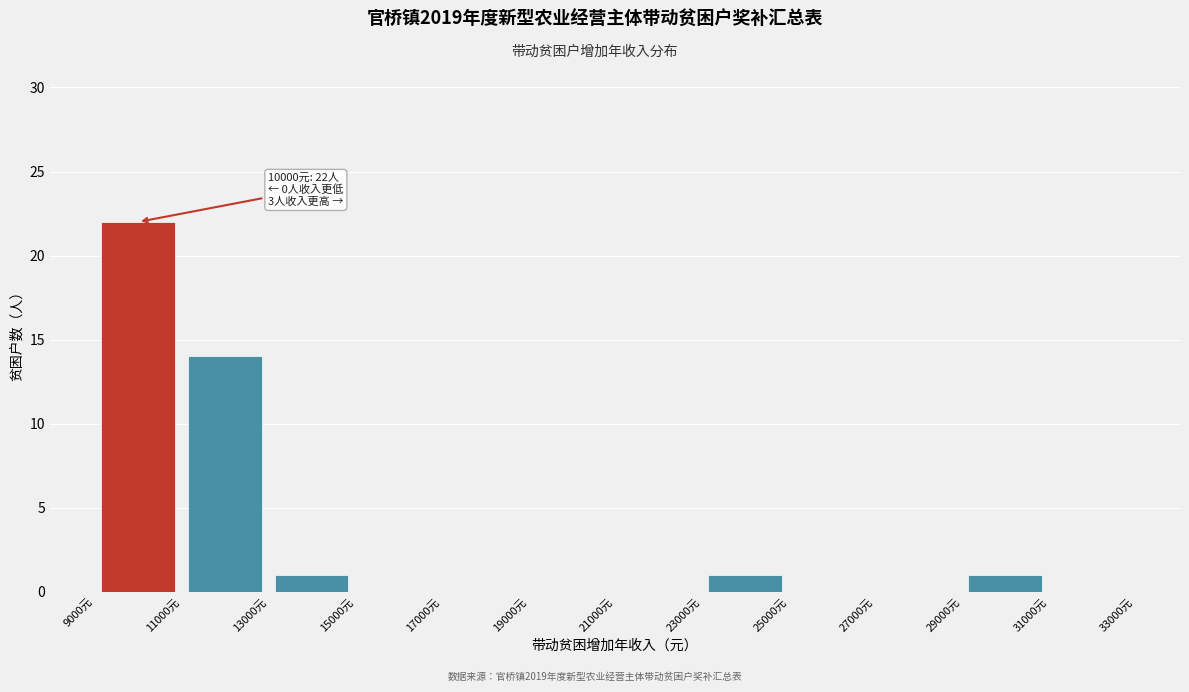

Which range on the x-axis has the tallest bar?

9000 to 11000